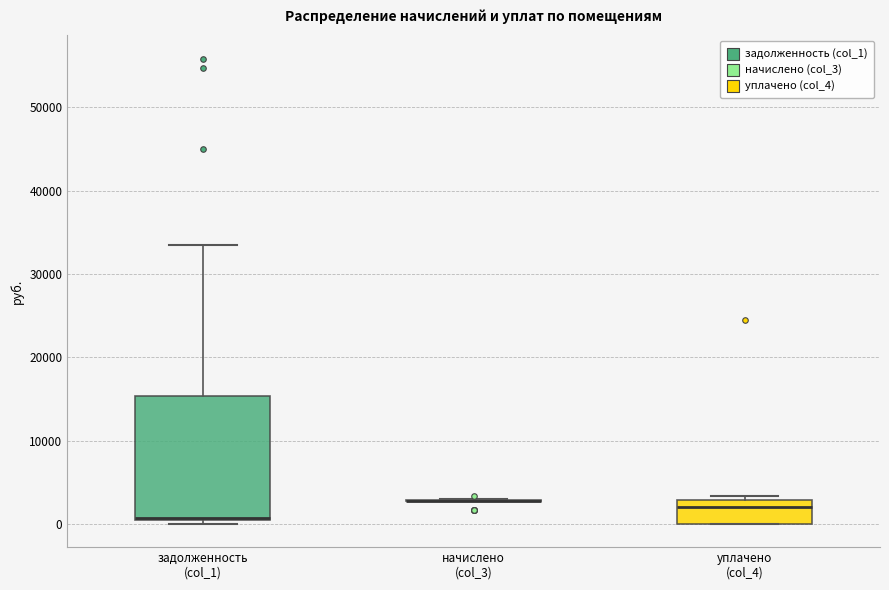

Which box is the tallest, from its lower edge to its upper edge?

задолженность (col_1)